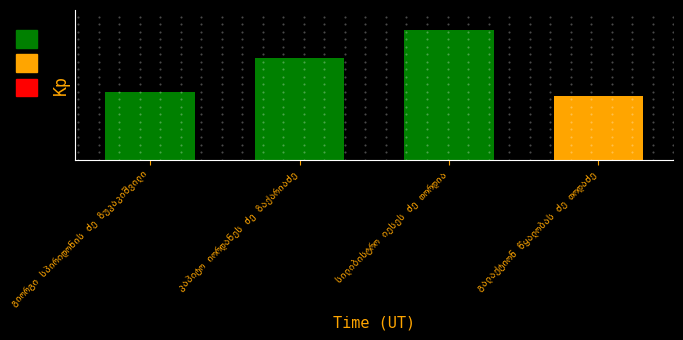

Which label corresponds to the largest value in the chart?

სილიბისტრო იესეს ძე თორდია